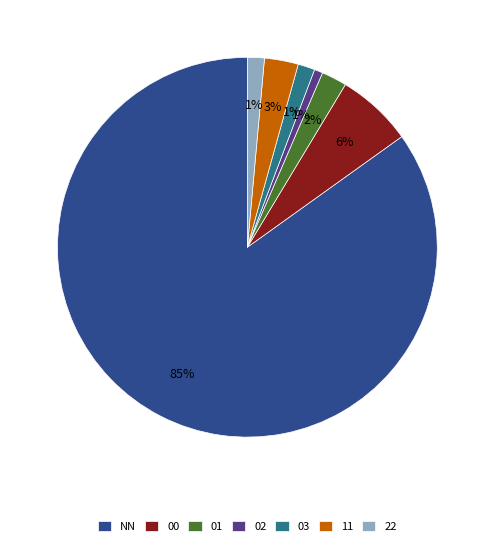

Which slice is the largest?

NN